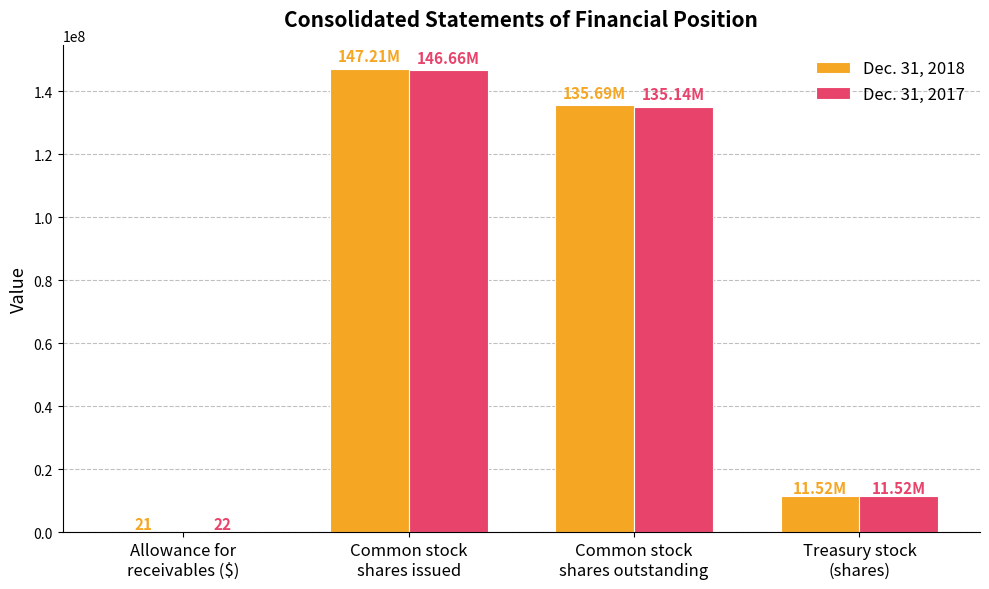

What are all the series names shown in the legend?

Dec. 31, 2018, Dec. 31, 2017